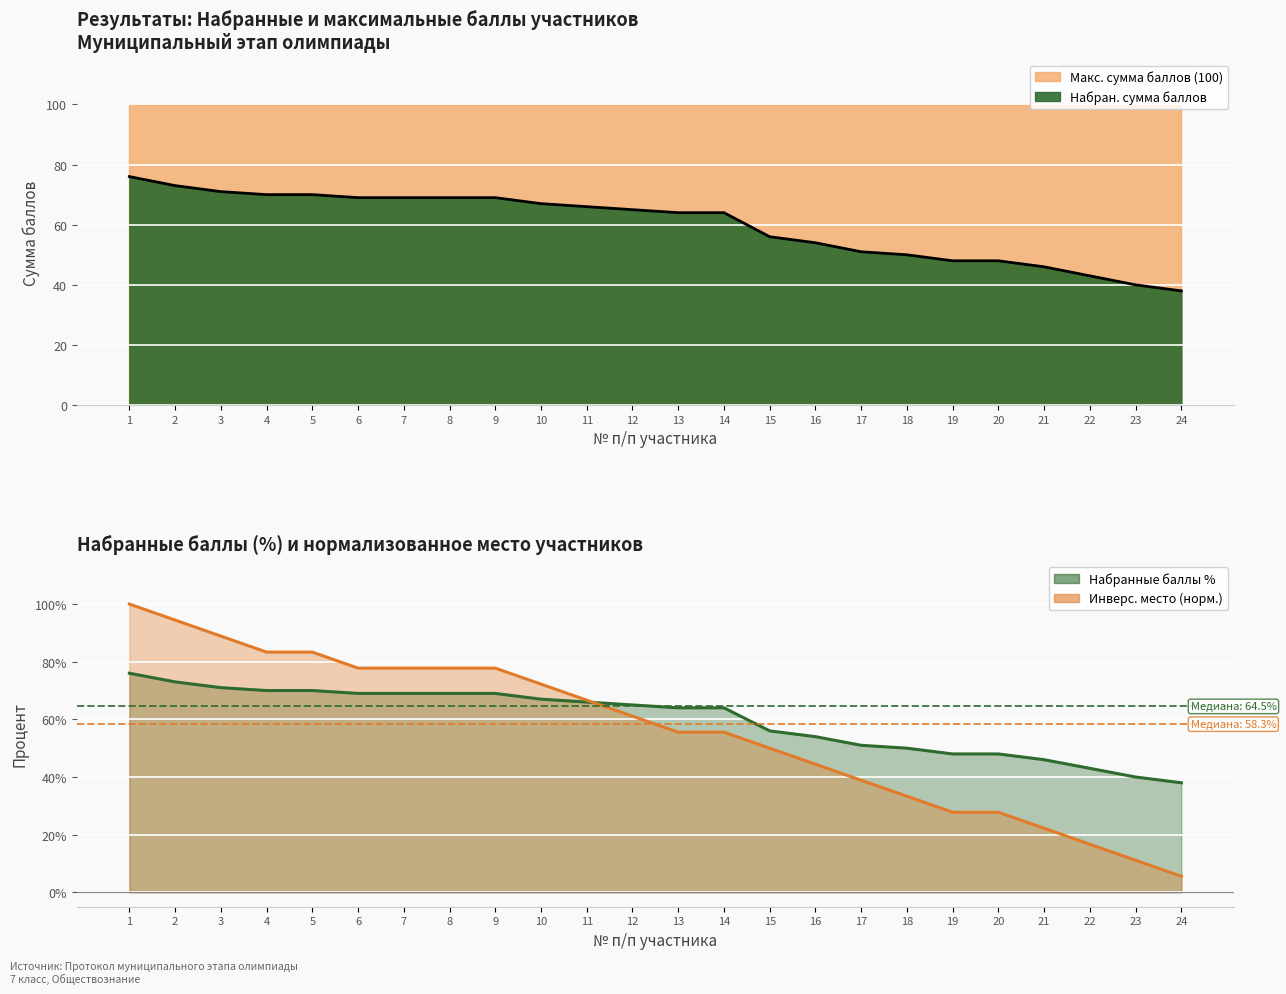

What is the greatest value displayed?

76